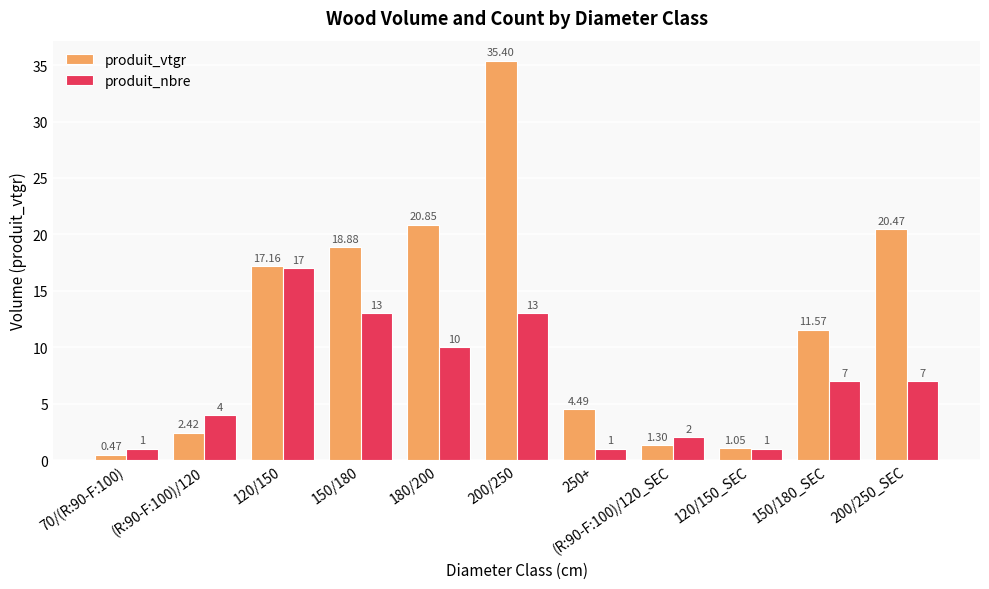

List the series in order of their overall mean, highest first.

produit_vtgr, produit_nbre